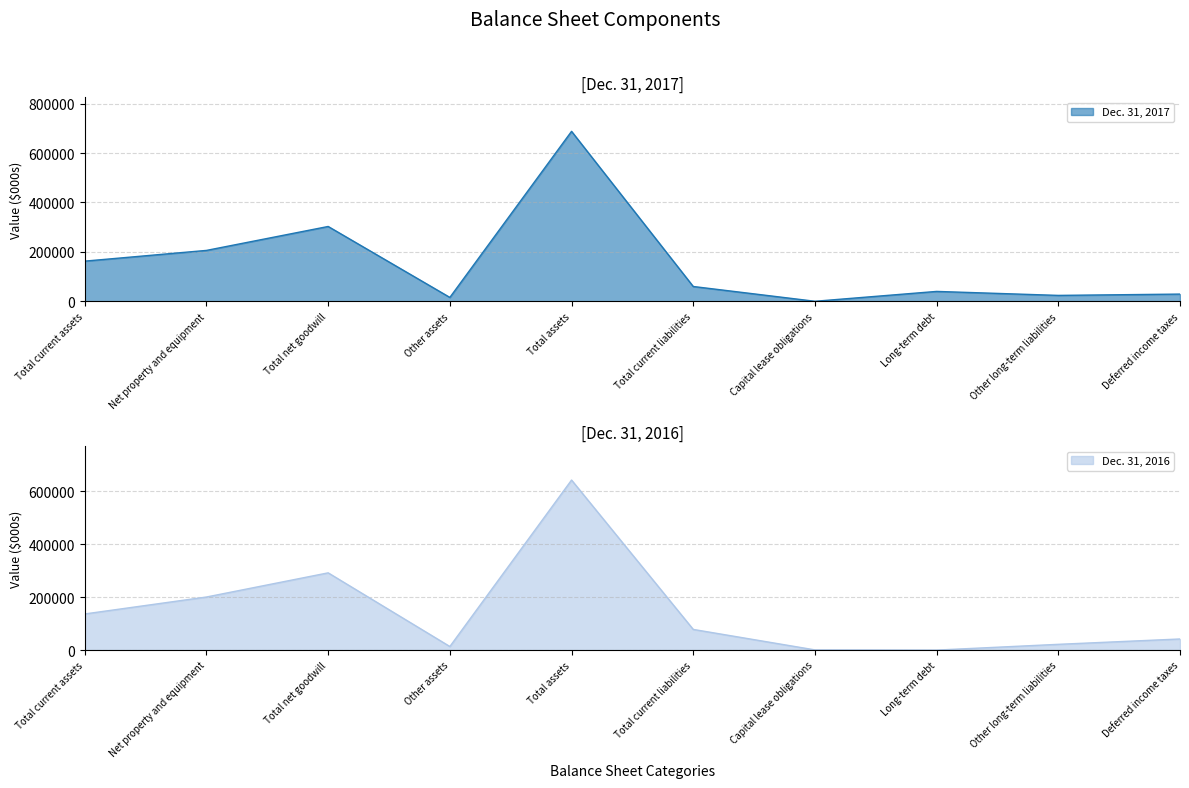

The Dec. 31, 2017 series shows 302918 at Total net goodwill. True or false?

True